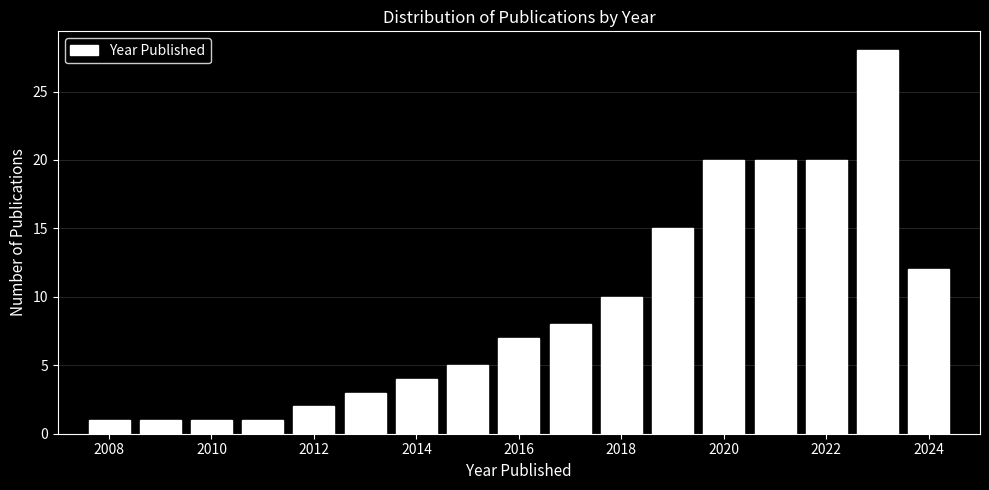

Over which range of the x-axis is the bar tallest?

2022.5 to 2023.5